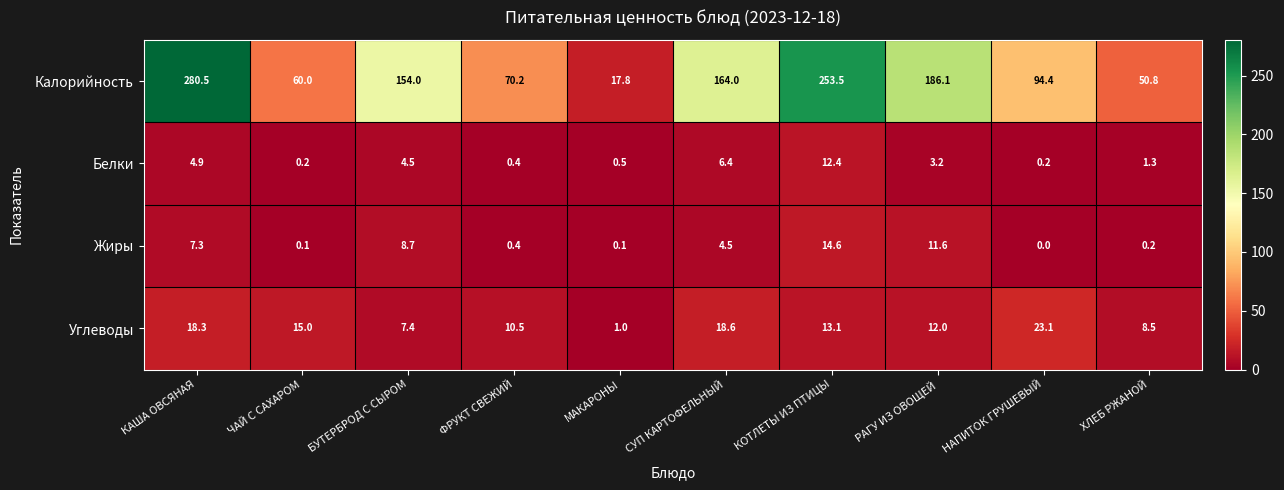

Which series has the largest total across all categories?

Калорийность